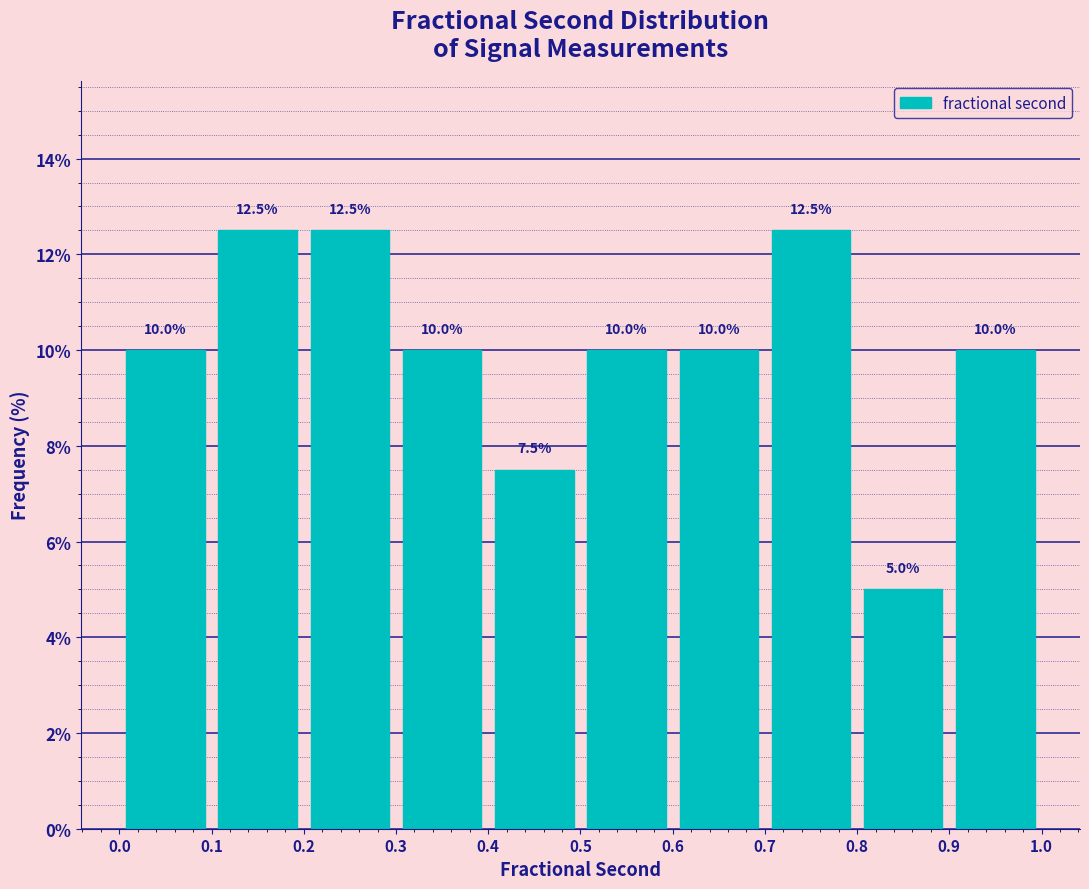

Reading left to right, list every bar in this chart as the range it spans on the x-axis followed by its height.

0.0 to 0.1: 10.0
0.1 to 0.2: 12.5
0.2 to 0.3: 12.5
0.3 to 0.4: 10.0
0.4 to 0.5: 7.5
0.5 to 0.6: 10.0
0.6 to 0.7: 10.0
0.7 to 0.8: 12.5
0.8 to 0.9: 5.0
0.9 to 1.0: 10.0